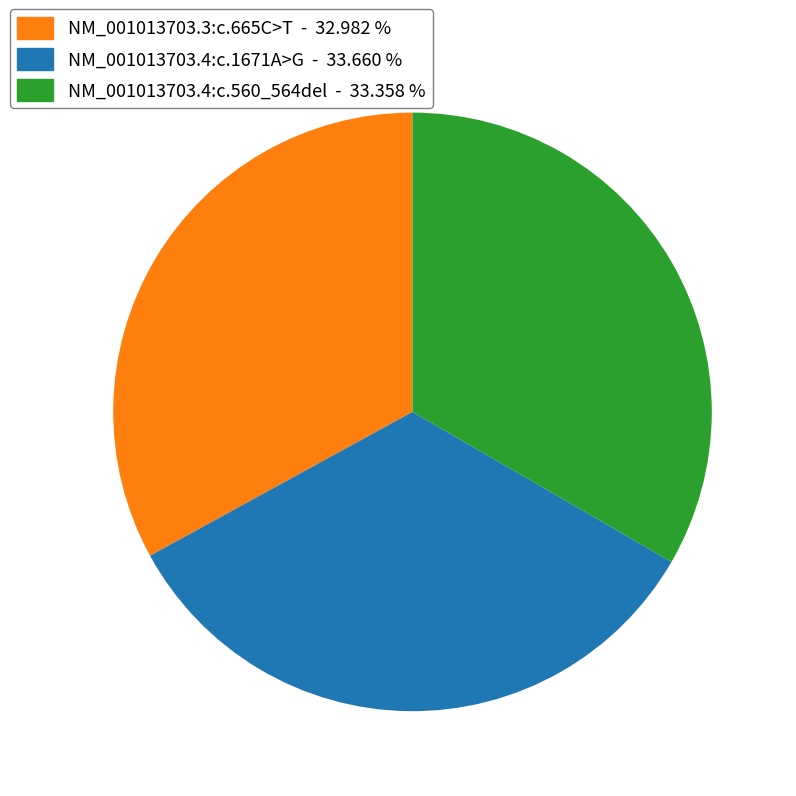

Approximately how many times larger is the value at NM_001013703.4:c.560_564del - 33.358 % compared to NM_001013703.3:c.665C>T - 32.982 %?

1.0